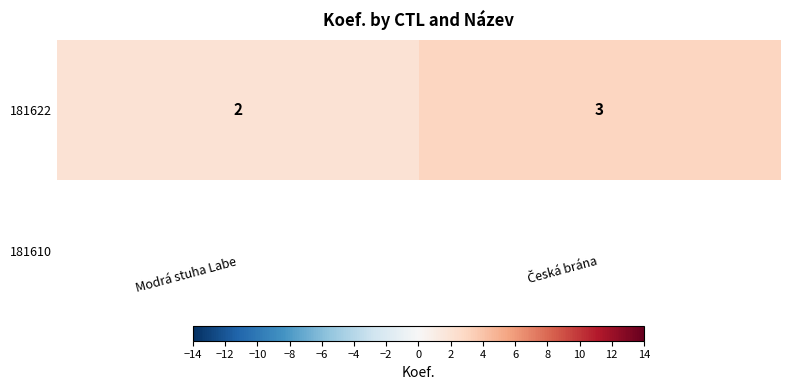

Rank the categories by value from lowest to highest.

Modrá stuha Labe, Česká brána